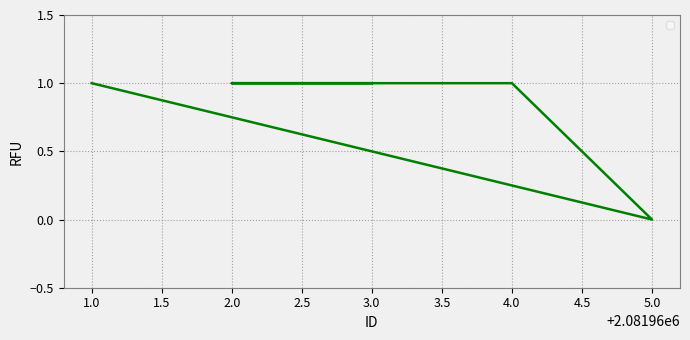

At which category does the chart reach its minimum across all series?

5.0